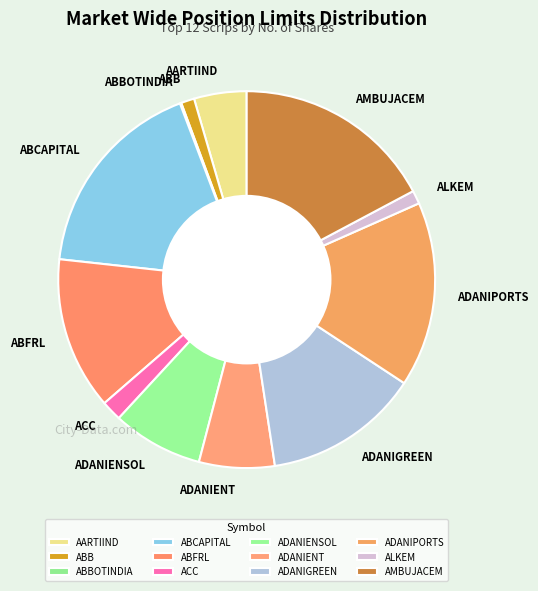

Which has a higher value, ADANIENSOL or ALKEM?

ADANIENSOL